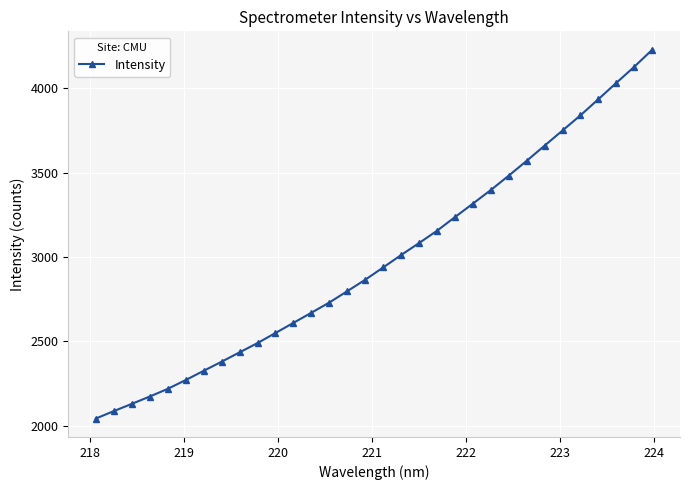

What is the value of the 29th point from the left?

3936.4